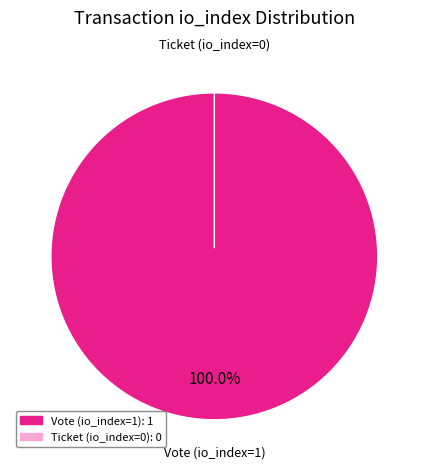

To the nearest percent, what is the difference between the largest and smallest slice percentages?

100%